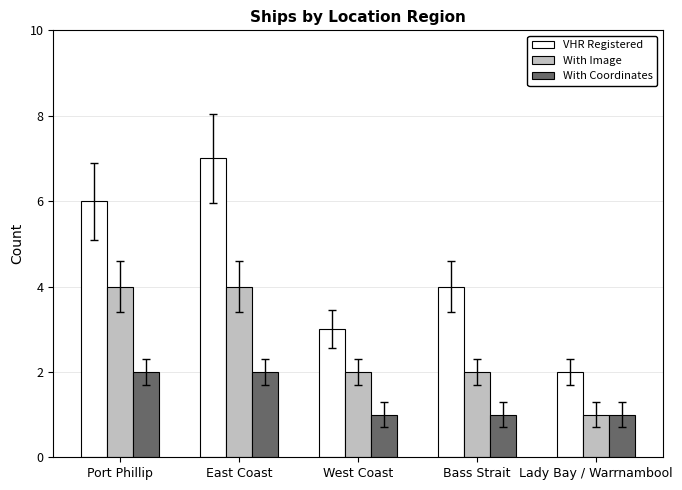

The value of With Image at Lady Bay / Warrnambool is 1. True or false?

True